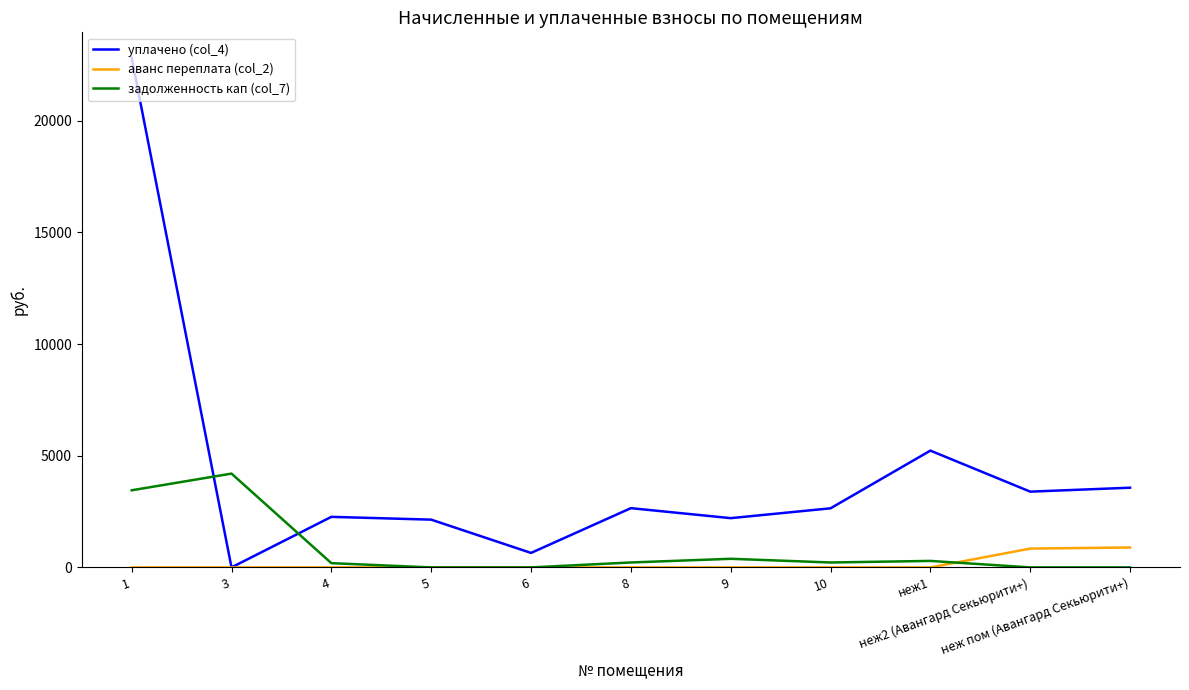

Does the chart have visible grid lines?

No